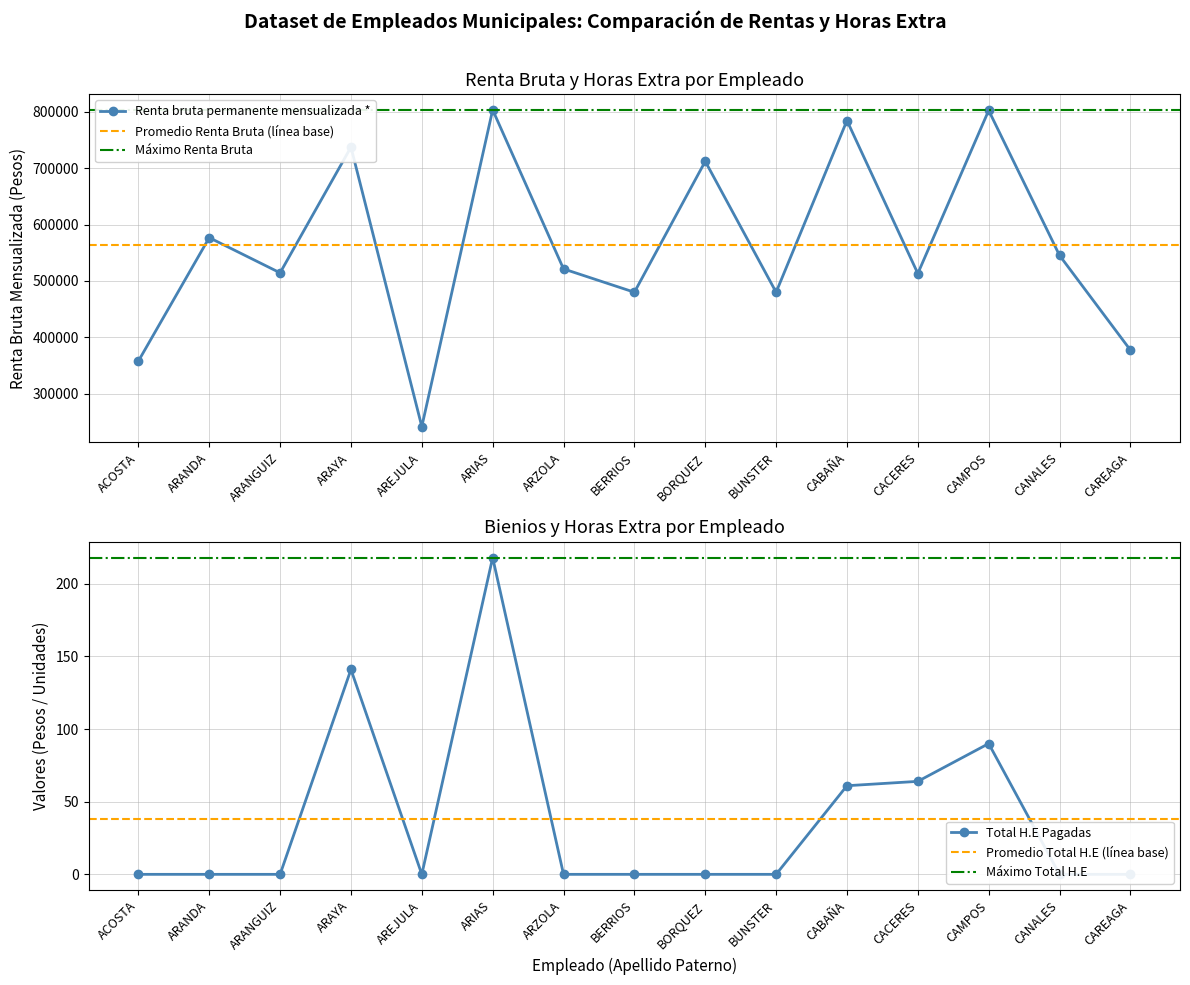

True or false: H.E 50% has a value of 0 at CAREAGA.

True